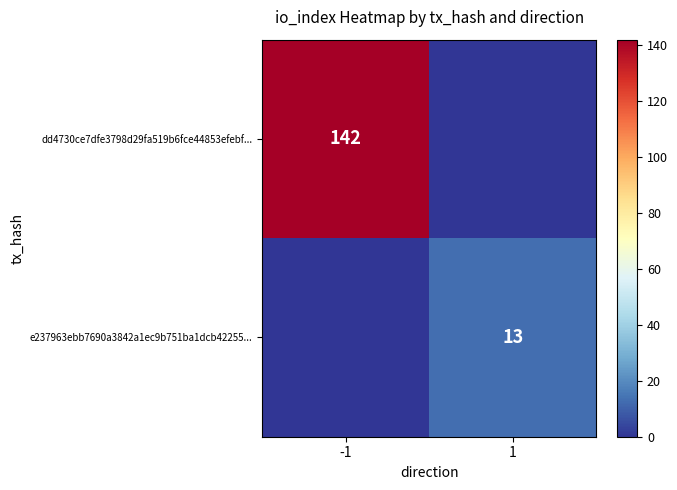

Count the number of categories in the chart.

2